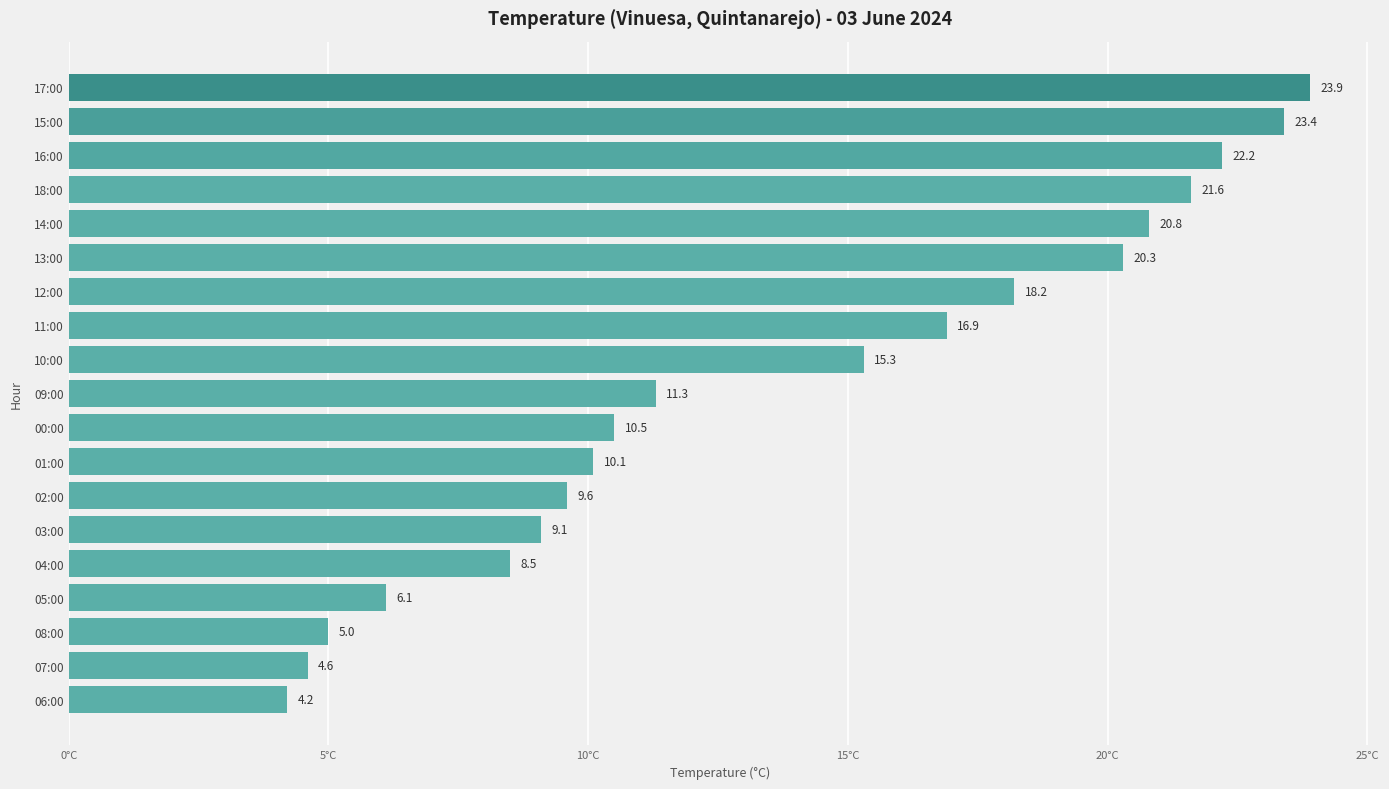

Does the chart contain stacked bars?

No